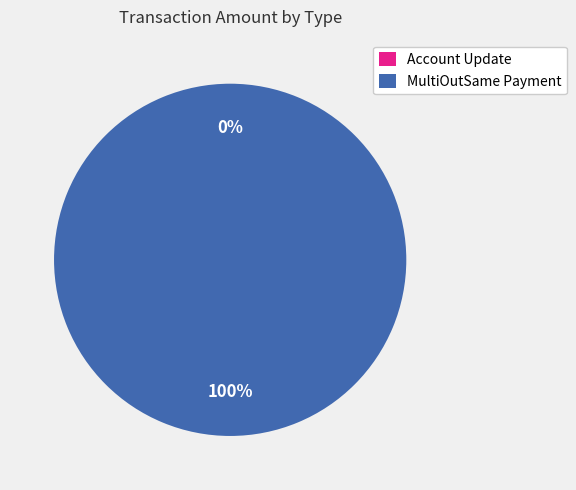

True or false: Account Update accounts for 9% of the total.

False